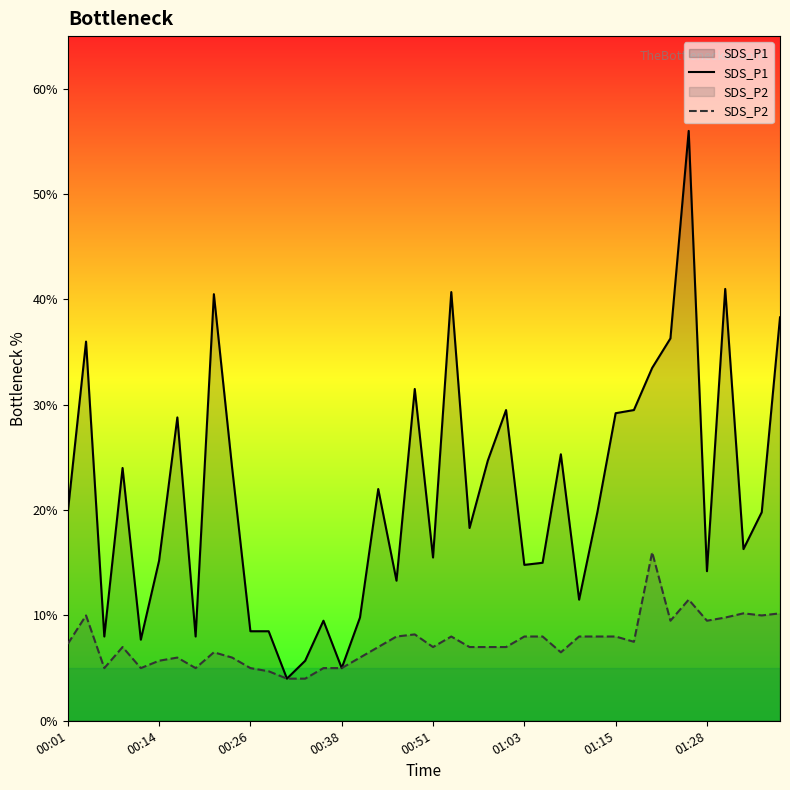

True or false: SDS_P2 and SDS_P1 cross at least once.

False